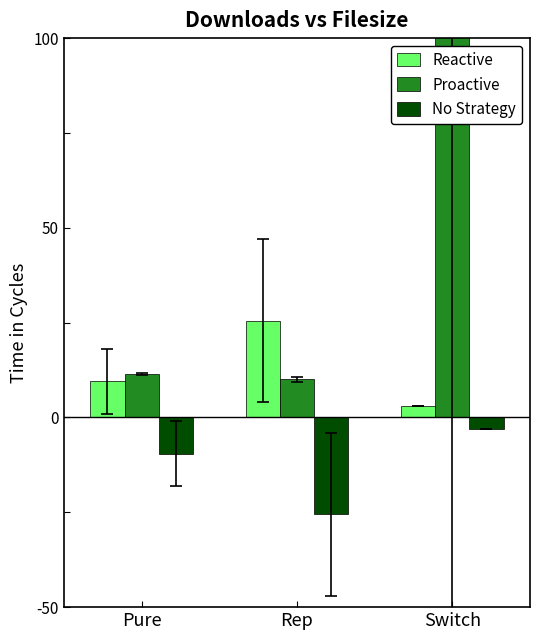

What is the maximum value for No Strategy?

-3.0